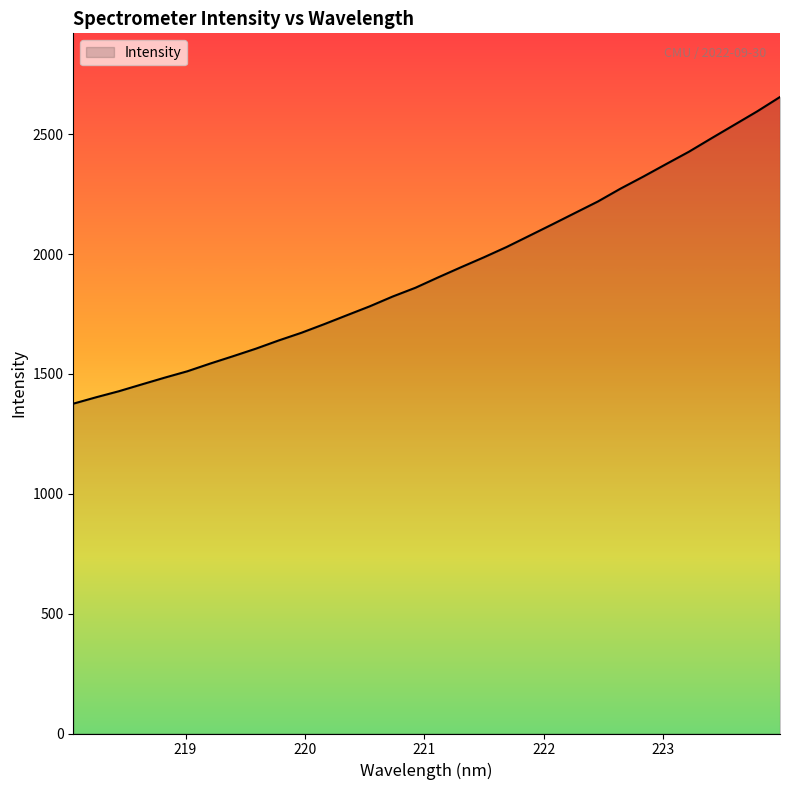

What is the minimum value shown in the chart?

1375.9